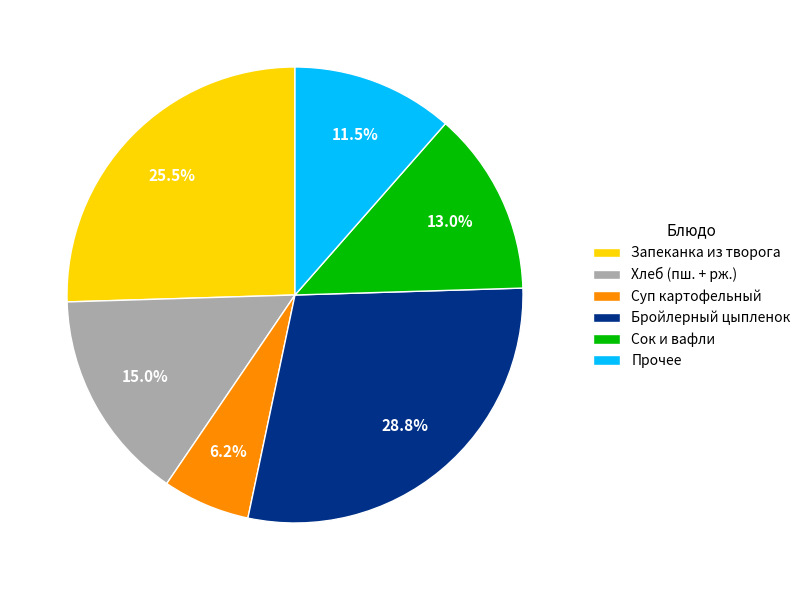

How many slices are in this pie chart?

6